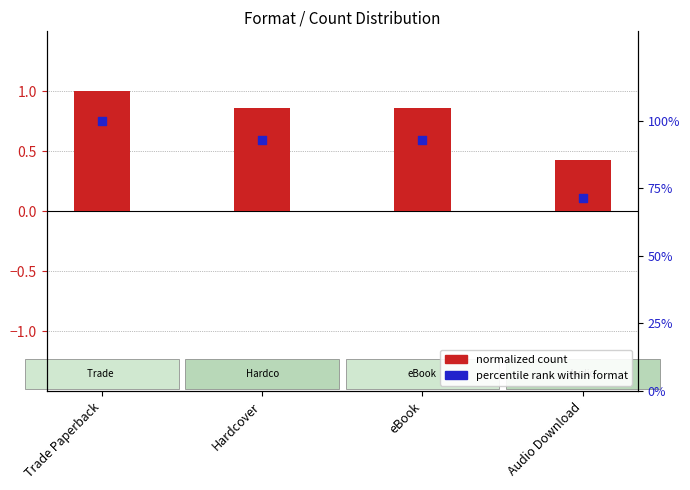

Is the value of normalized count at Trade Paperback greater than the value of percentile rank at Audio Download?

No